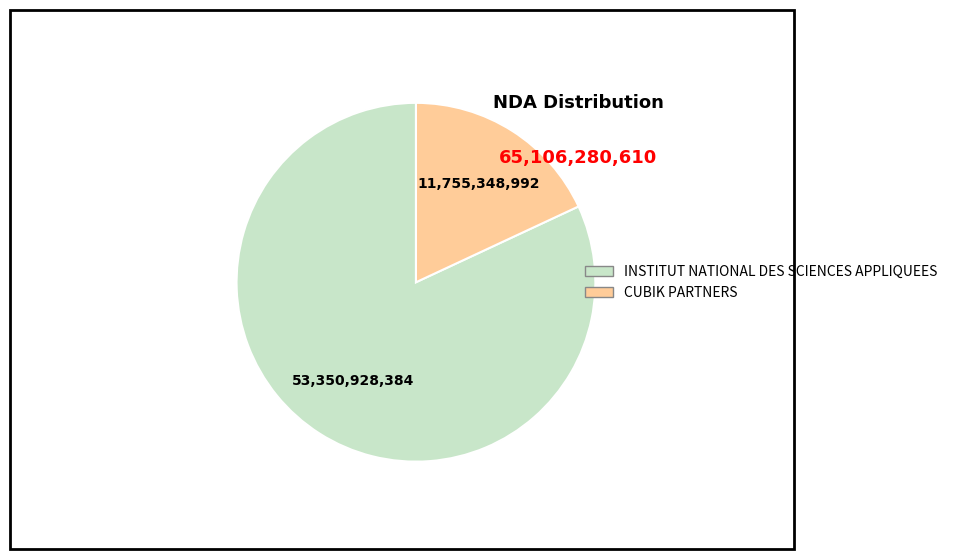

Which has a higher value, CUBIK PARTNERS or INSTITUT NATIONAL DES SCIENCES APPLIQUEES?

INSTITUT NATIONAL DES SCIENCES APPLIQUEES